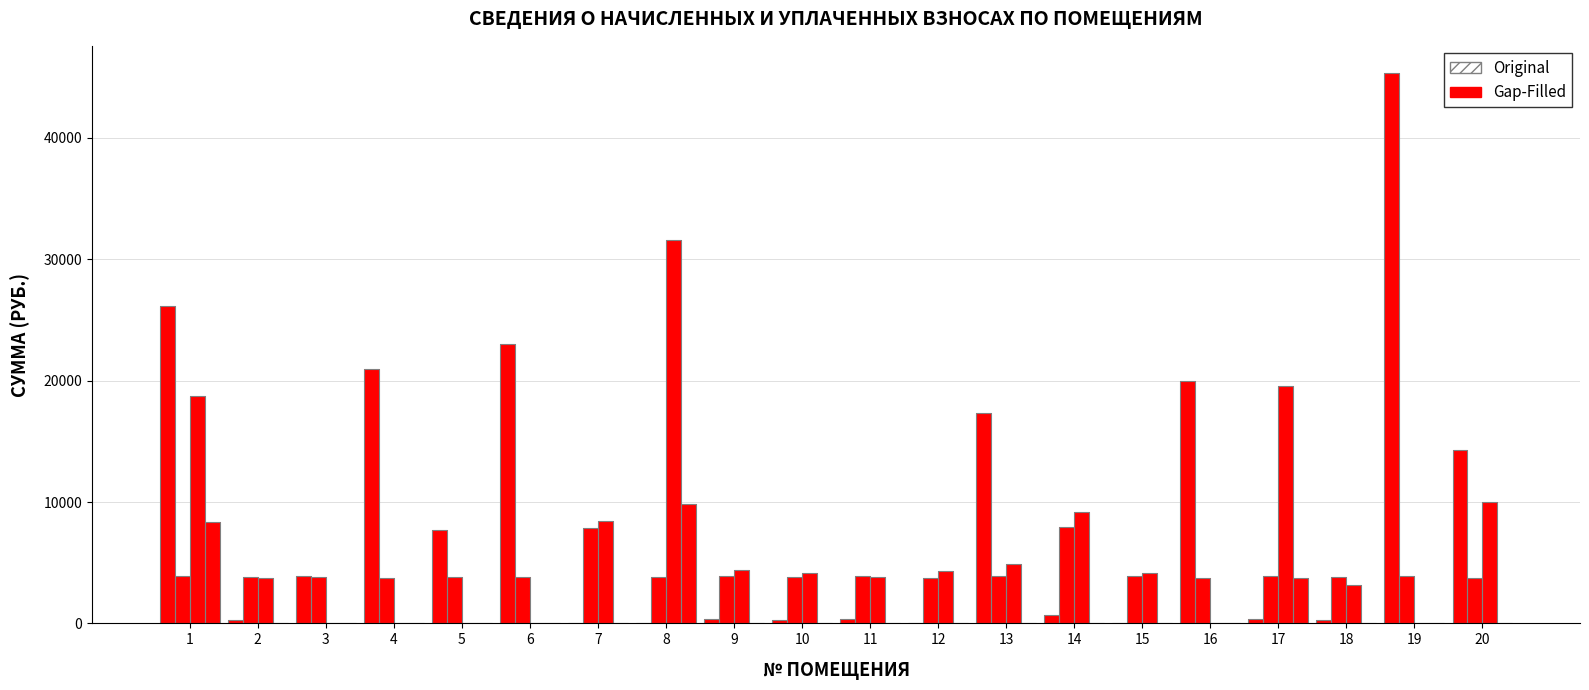

At which label is Начислено closest to 5818?

17